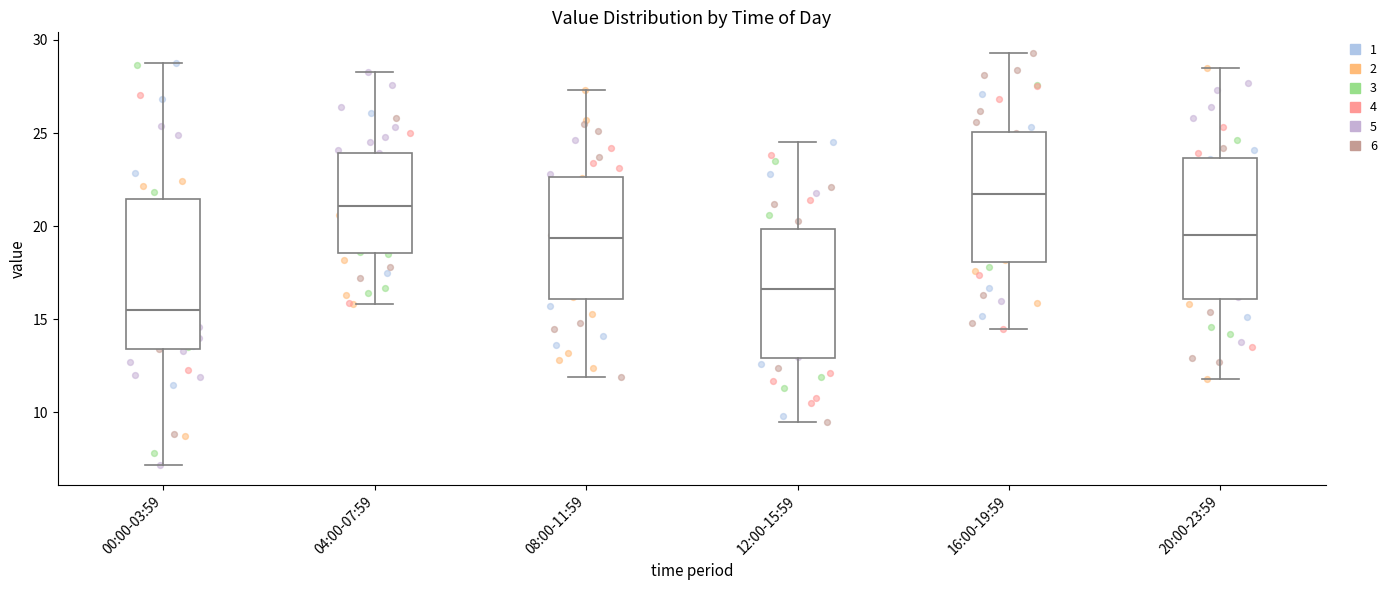

Reading left to right, transcribe this box plot: for each box, give where its median line is, the range the box spans, and where its two whiskers end, as read against the y-axis. The values are not printed on the chart, so give them approximately, as read against the axis.

00:00-03:59: median 15.5, box 13.5 to 21.5, whiskers 7.0 to 29.0
04:00-07:59: median 21.0, box 18.5 to 24.0, whiskers 16.0 to 28.5
08:00-11:59: median 19.5, box 16.0 to 22.5, whiskers 12.0 to 27.5
12:00-15:59: median 16.5, box 13.0 to 20.0, whiskers 9.5 to 24.5
16:00-19:59: median 21.5, box 18.0 to 25.0, whiskers 14.5 to 29.5
20:00-23:59: median 19.5, box 16.0 to 23.5, whiskers 12.0 to 28.5